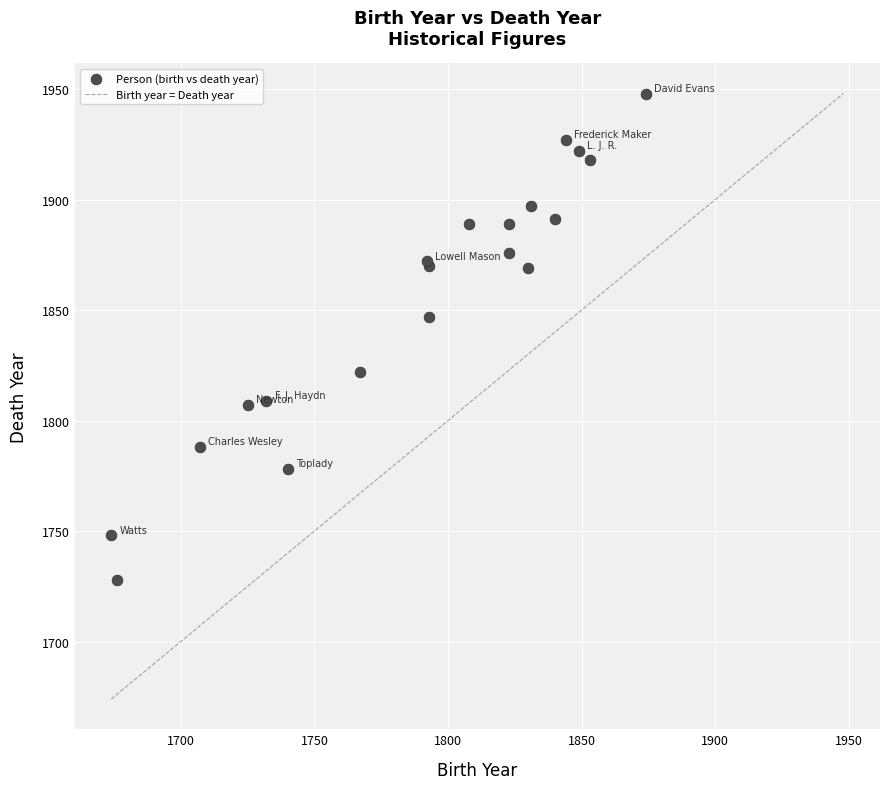

What Y value in the scatter plot is closest to 1838?

1847